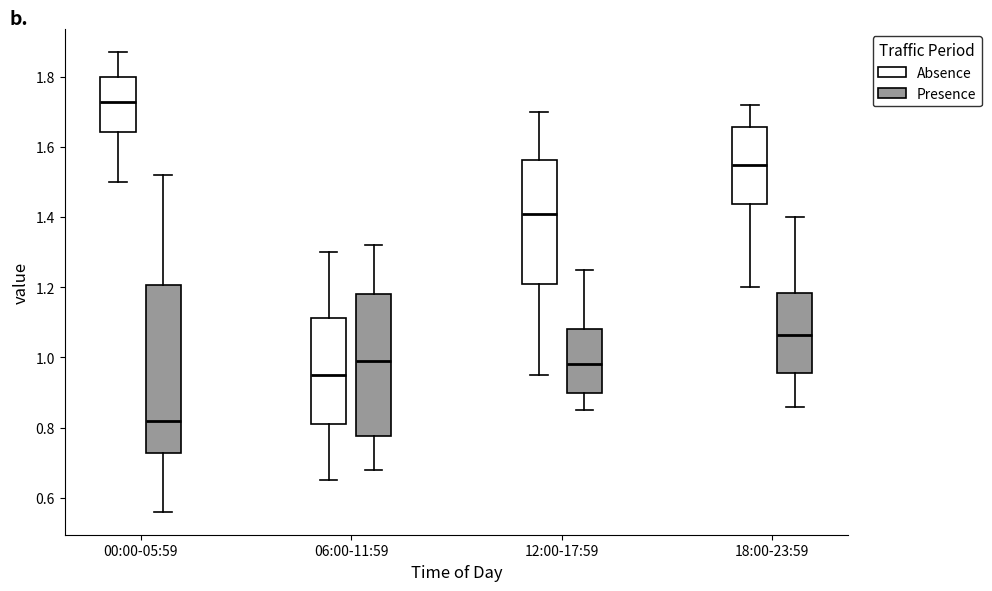

Where does the lower whisker of the box for 18:00-23:59 (Absence) end on the y-axis? The values are not printed on the chart, so give them approximately, as read against the axis.

1.20